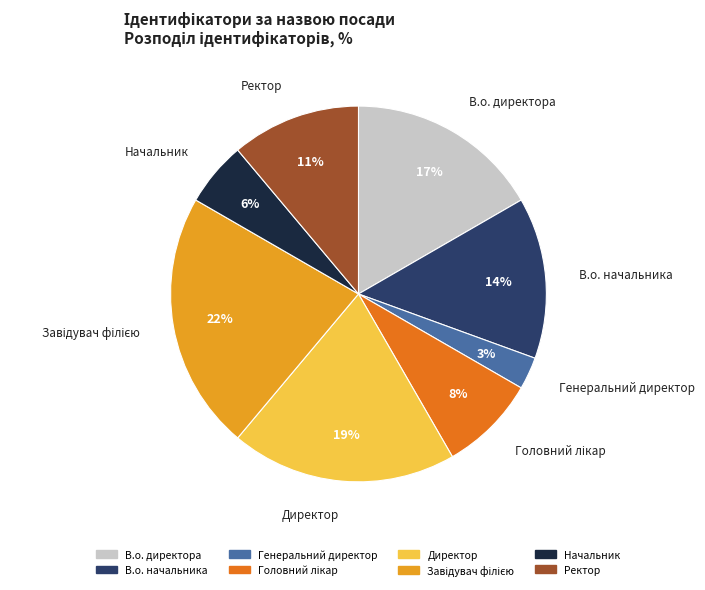

To the nearest percent, what is the difference between the Завідувач філією and В.о. начальника slice percentages?

8%